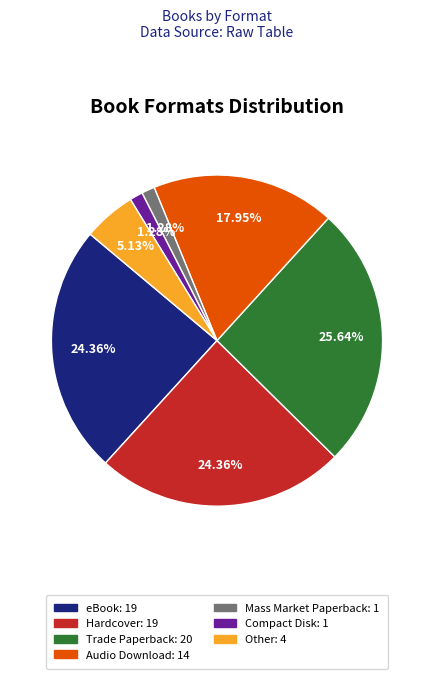

Combined, do Mass Market Paperback: 1 and Other: 4 account for over 50%?

No